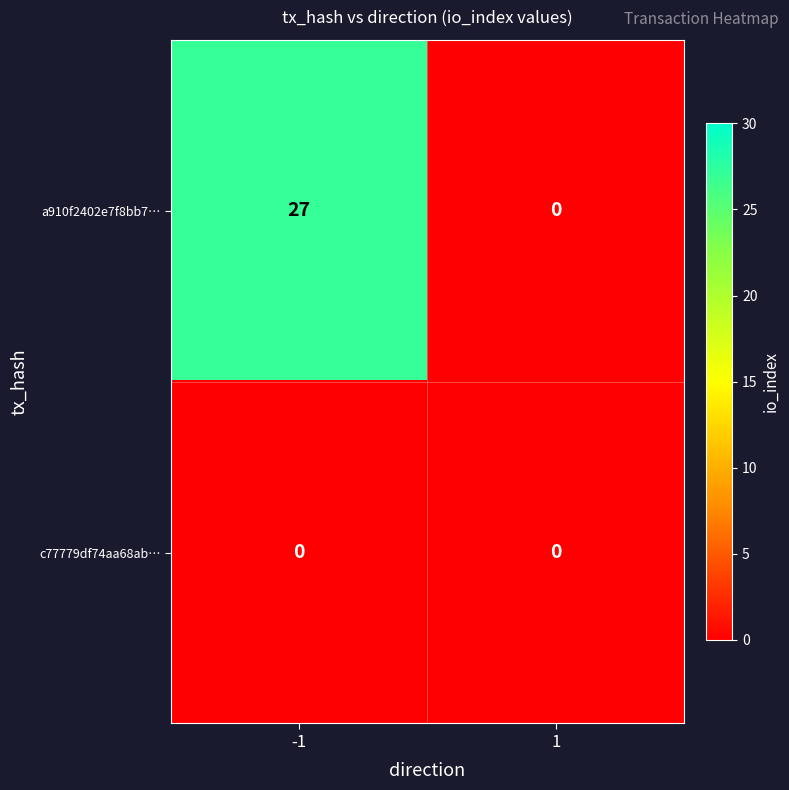

What is the spread (max minus min) of values at -1?

27